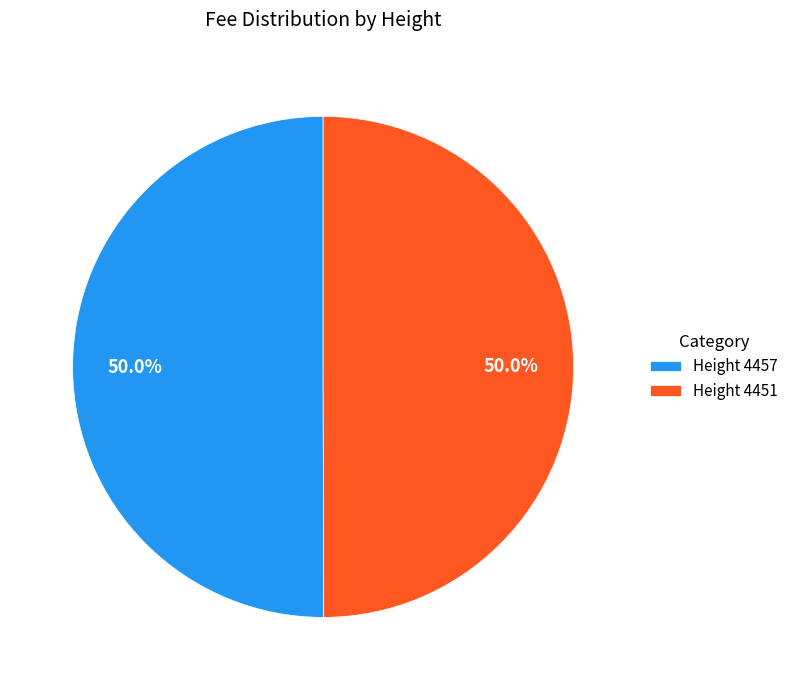

What portion of the pie excludes Height 4457?

50.0%